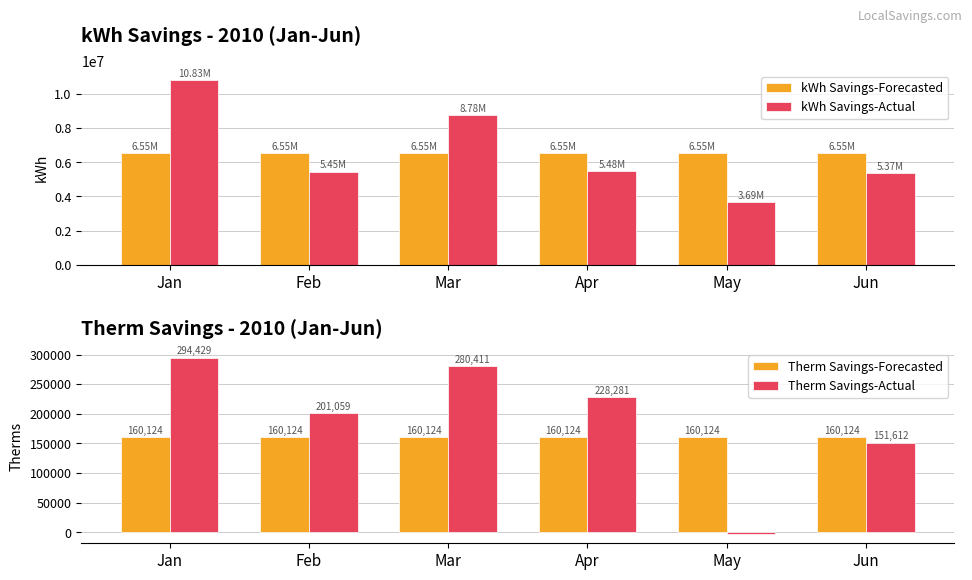

What is the value of the Therm Savings-Forecasted bar at the 5th from the left?

160124